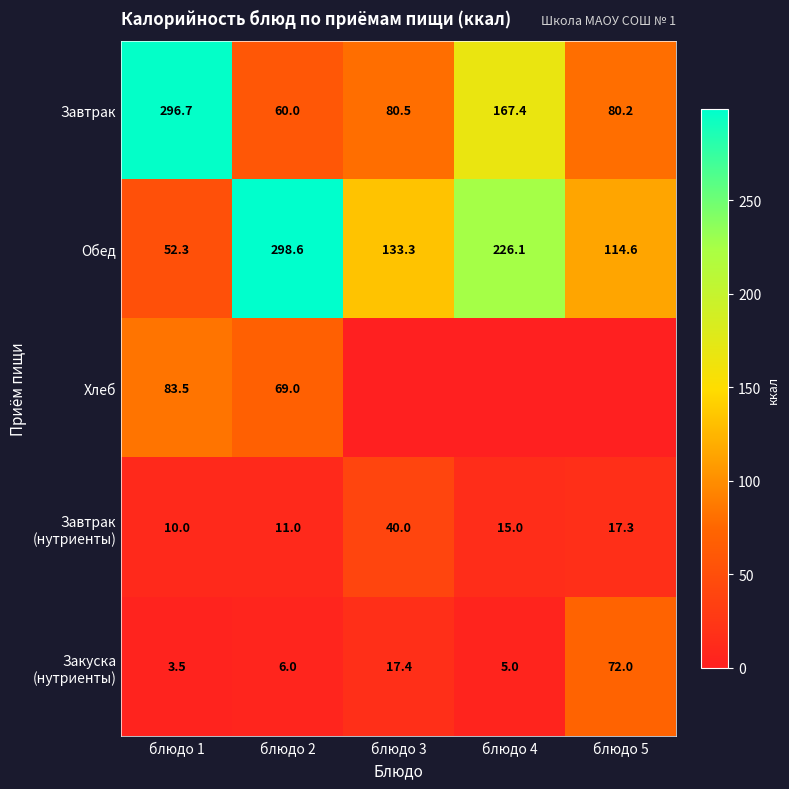

What is the sum of the Обед values at блюдо 1 and блюдо 3?

185.6